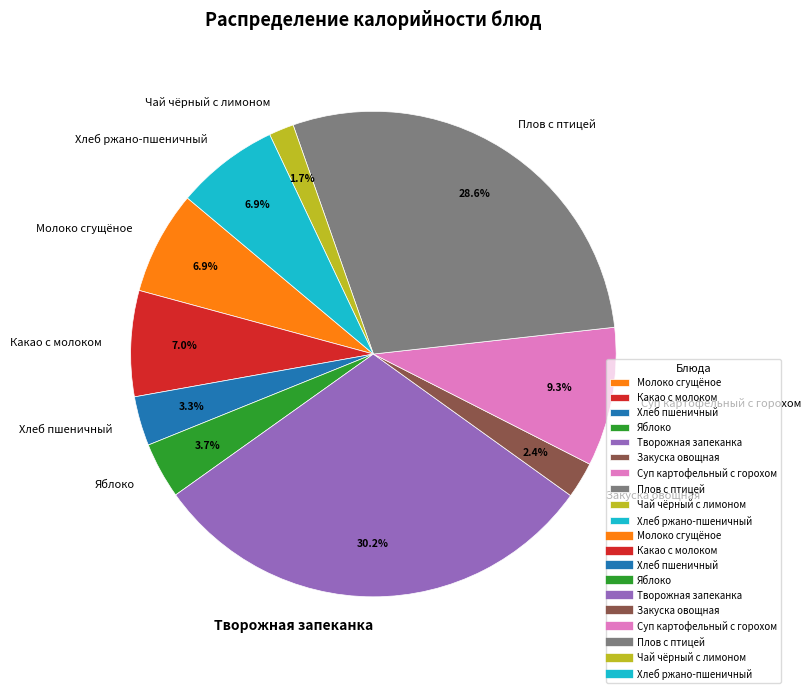

To the nearest percent, what percentage of the pie is Чай чёрный с лимоном?

2%